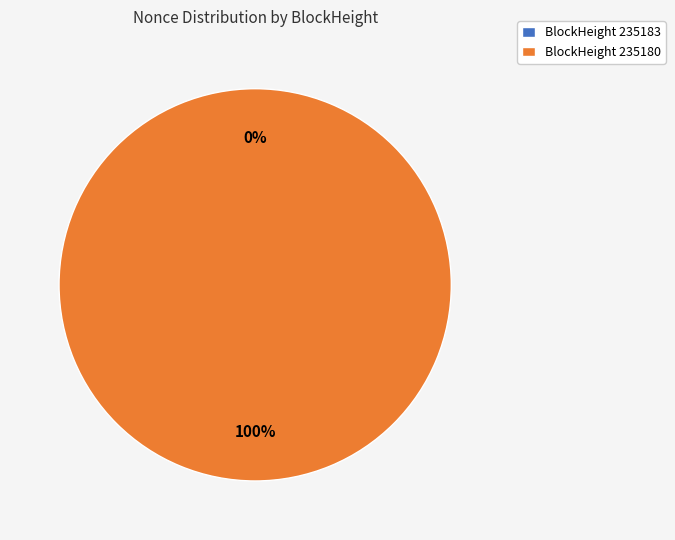

To the nearest percent, what is the average slice percentage?

50%